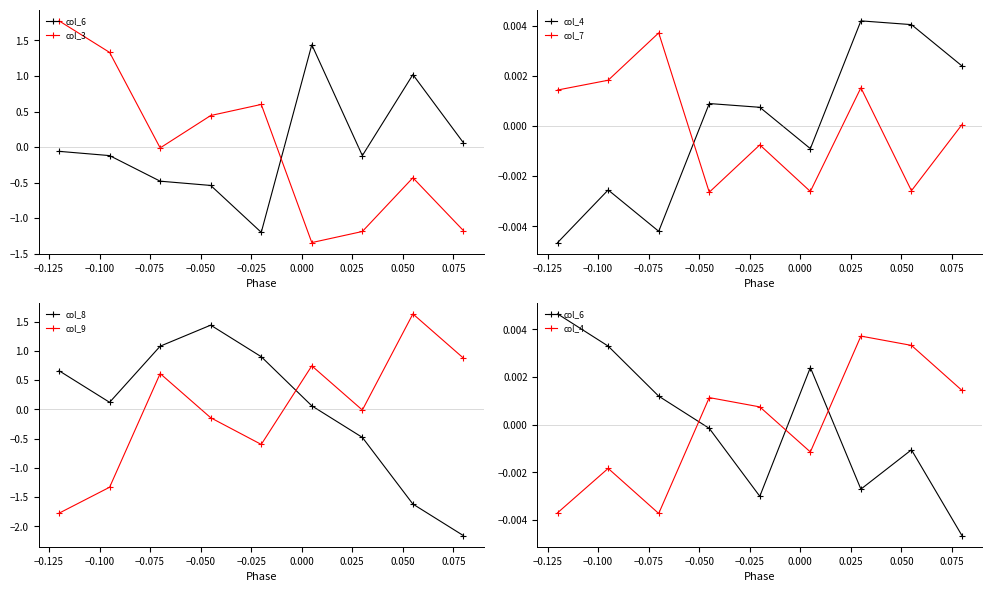

True or false: col_8 has more than 2 points higher than both neighbors.

False